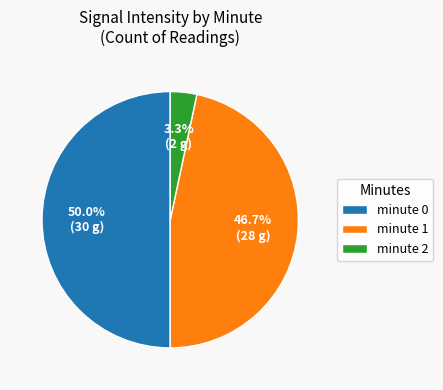

Between minute 1 and minute 2, which is larger?

minute 1